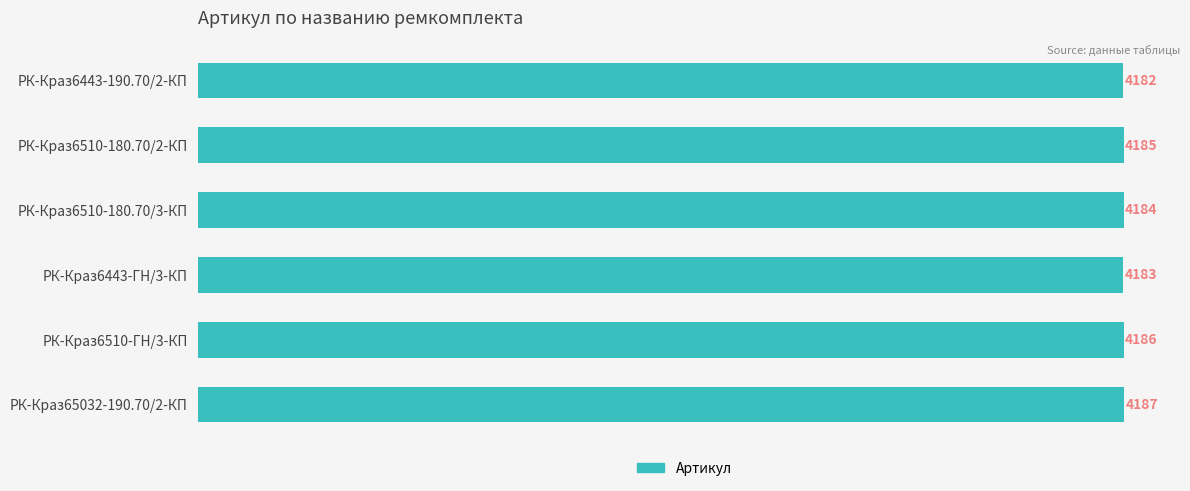

Rank the categories by value from highest to lowest.

РК-Краз65032-190.70/2-КП, РК-Краз6510-ГН/3-КП, РК-Краз6510-180.70/2-КП, РК-Краз6510-180.70/3-КП, РК-Краз6443-ГН/3-КП, РК-Краз6443-190.70/2-КП